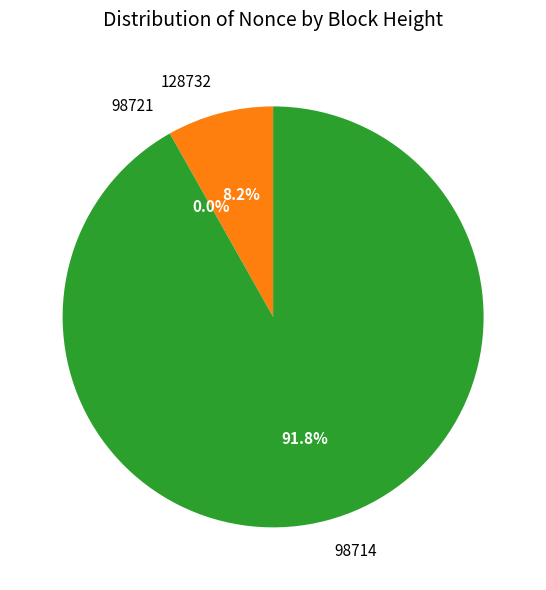

Rank the categories by value from lowest to highest.

98721, 128732, 98714